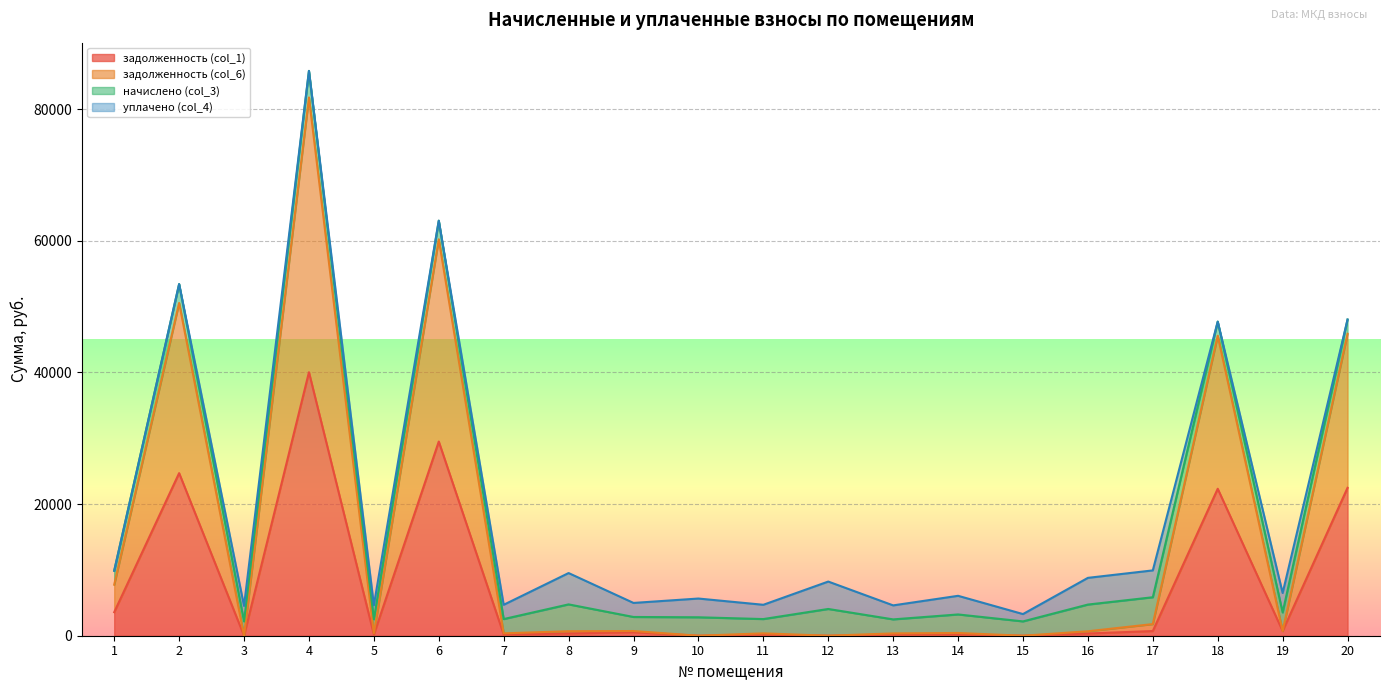

At which category does the chart reach its peak across all series?

4